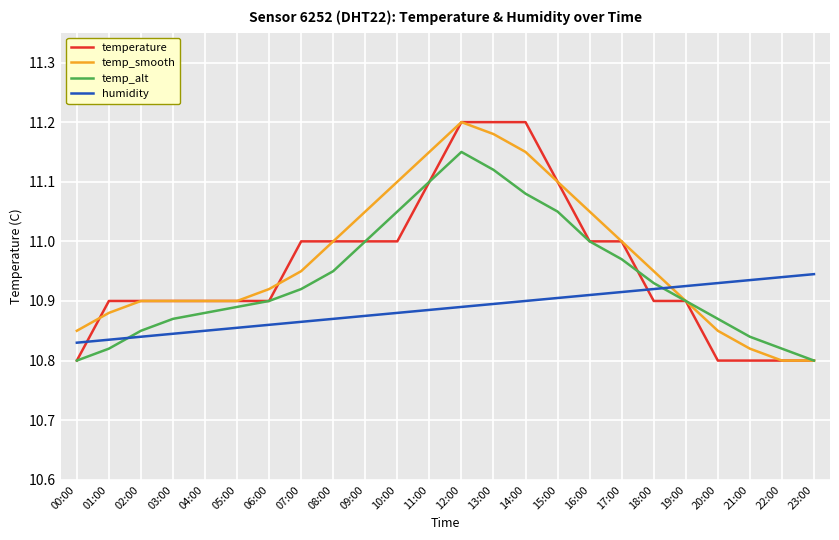

Between 05:00 and 11:00, which series saw the biggest shift?

temp_smooth